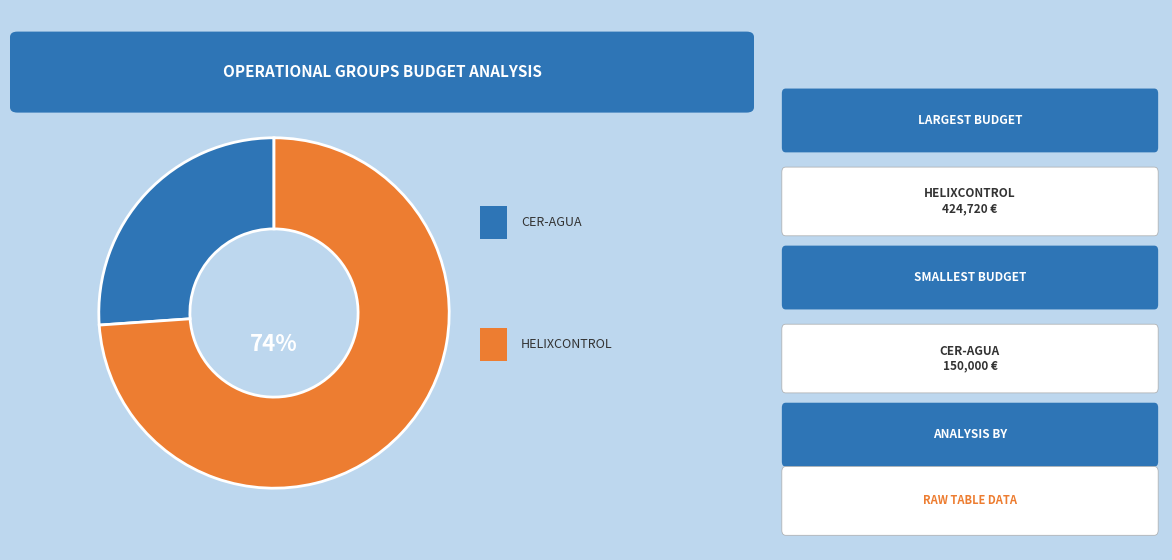

How many segments does this pie chart have?

2